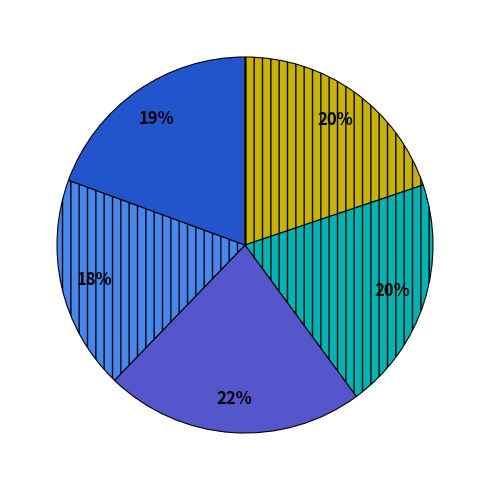

Count the number of slices in the pie.

5